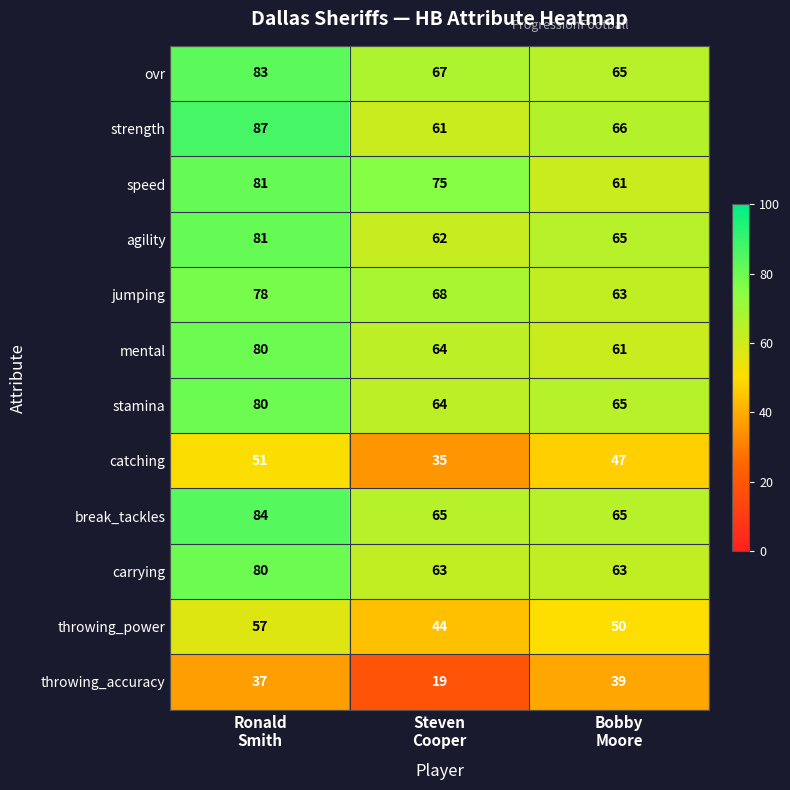

How many break_tackles values are between 65 and 84?

3